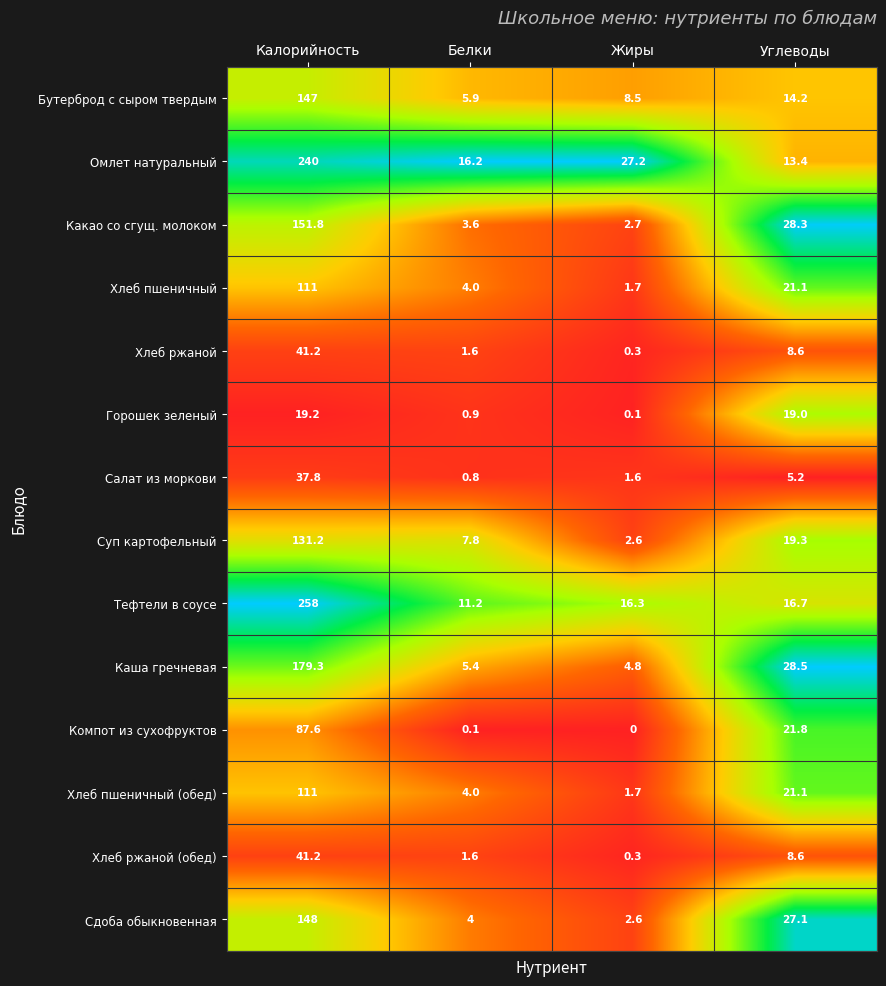

Is it true that Хлеб ржаной equals 3.2 at Углеводы?

False